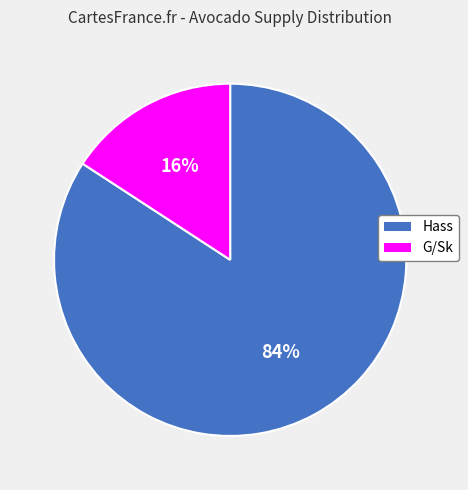

To the nearest percent, what is the average slice percentage?

50%